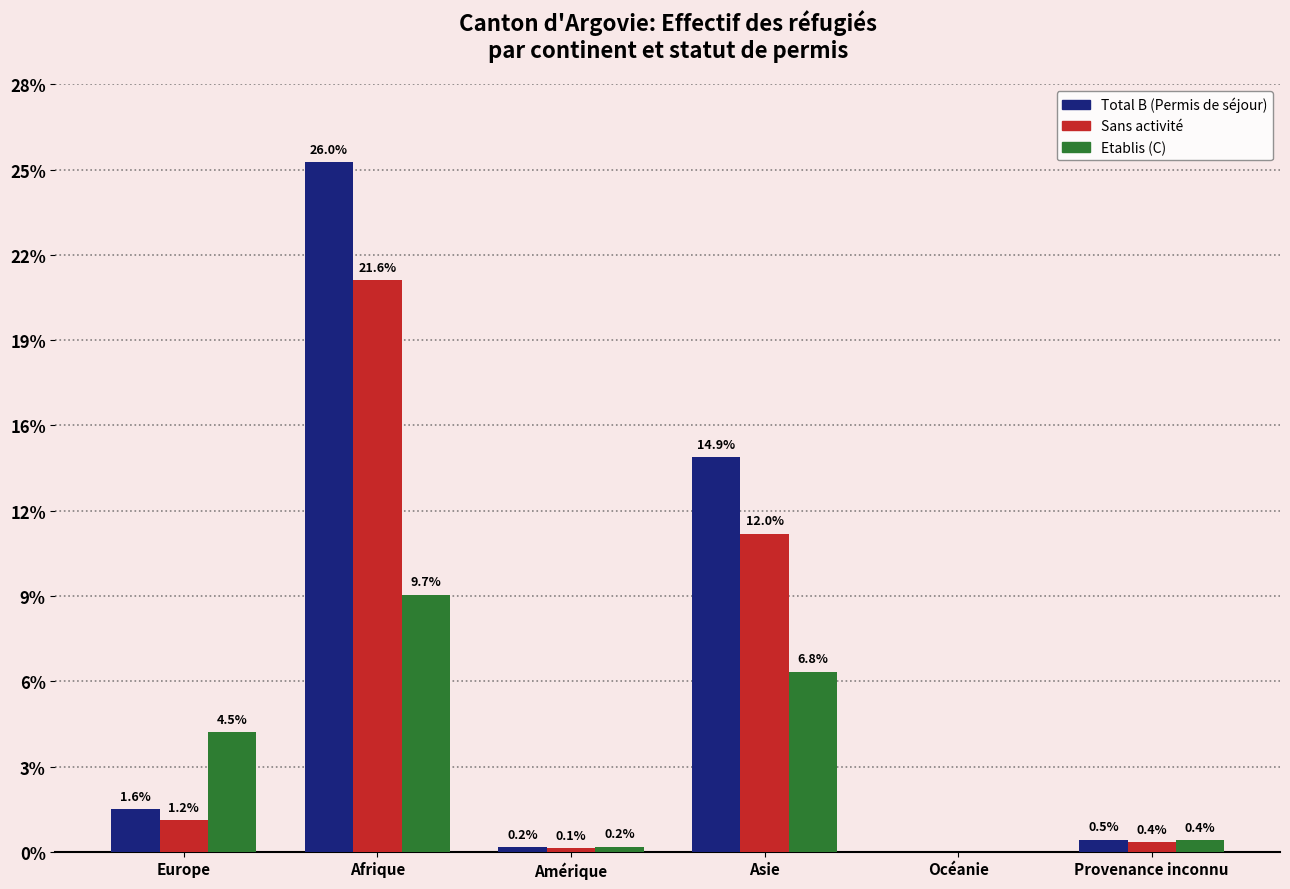

Does the chart contain stacked bars?

No